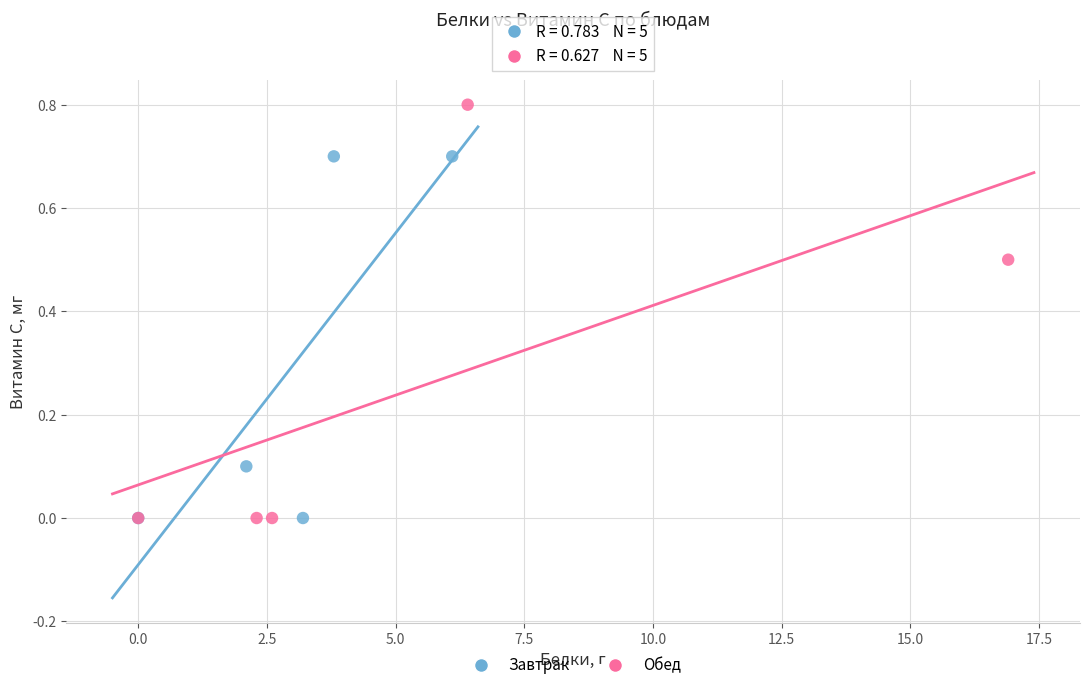

Which series has the largest Y range (max minus min)?

Обед